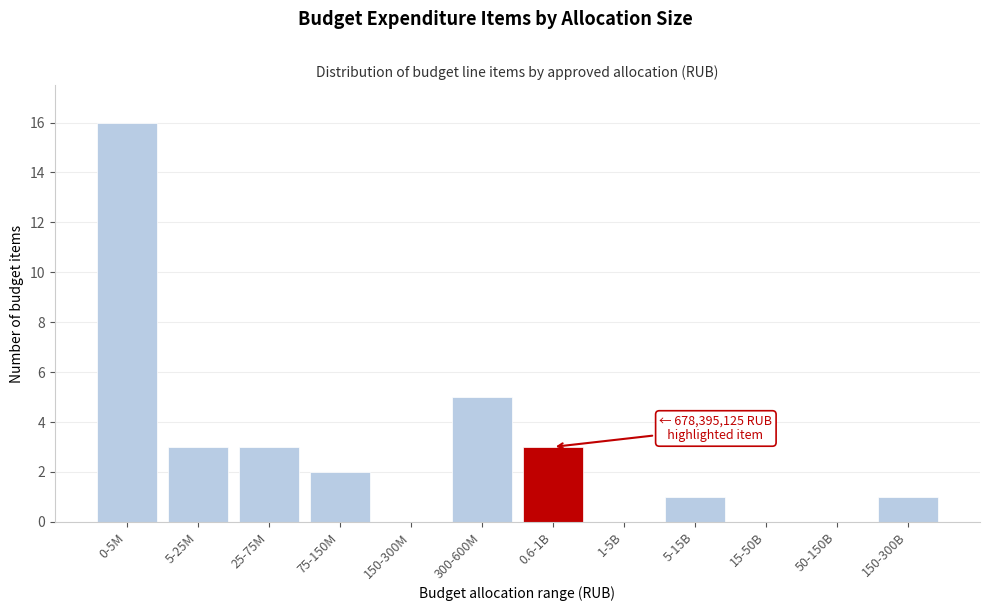

Reading left to right, transcribe all the data shown in this chart.

0-5M=16	5-25M=3	25-75M=3	75-150M=2	150-300M=0	300-600M=5	0.6-1B=3	1-5B=0	5-15B=1	15-50B=0	50-150B=0	150-300B=1